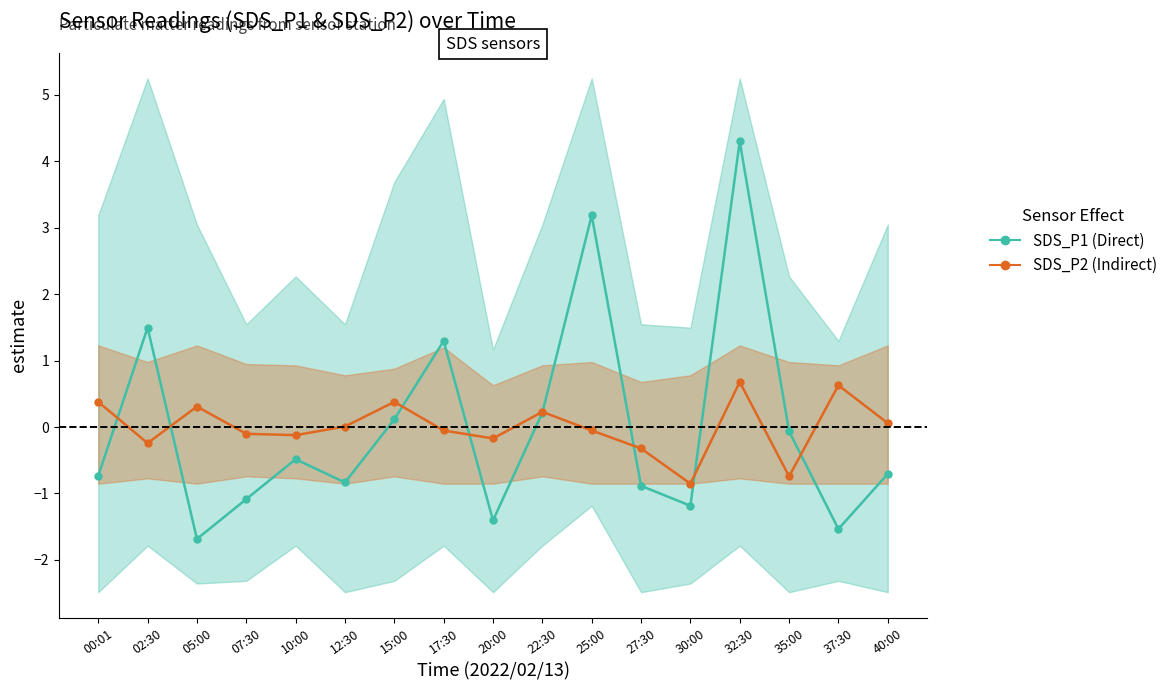

Rank the series at 02:30 from highest to lowest value.

SDS_P1 (Direct), SDS_P2 (Indirect)